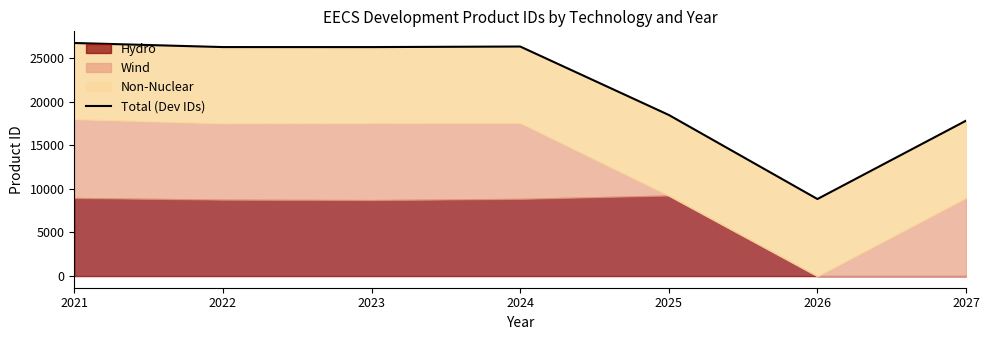

What is the average value?

21531